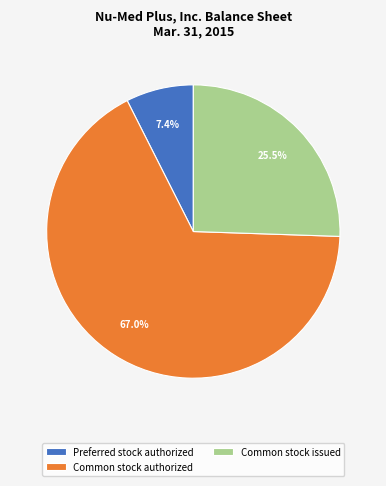

Between Common stock authorized and Common stock issued, which is larger?

Common stock authorized